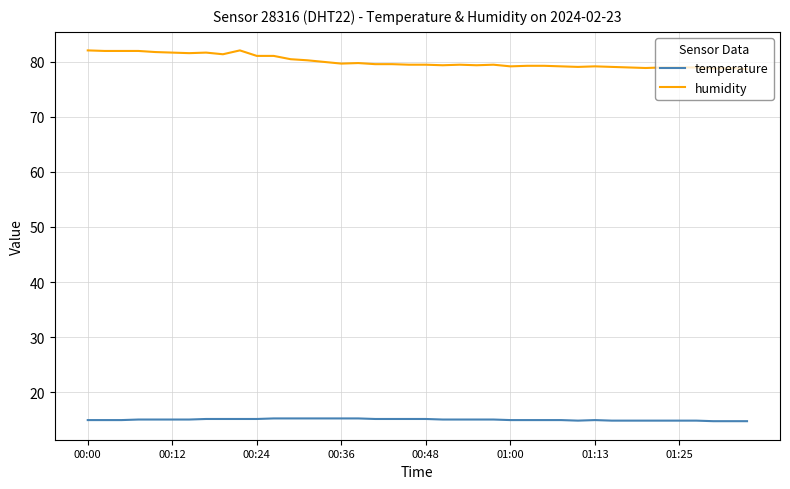

What is the greatest value displayed?

82.1